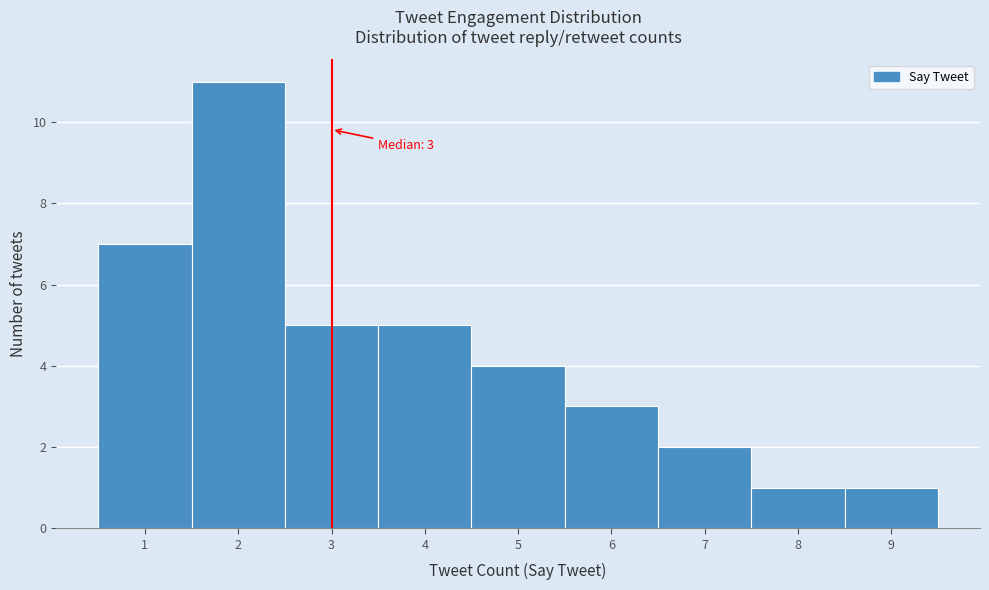

Over which range of the x-axis is the bar tallest?

1.5 to 2.5